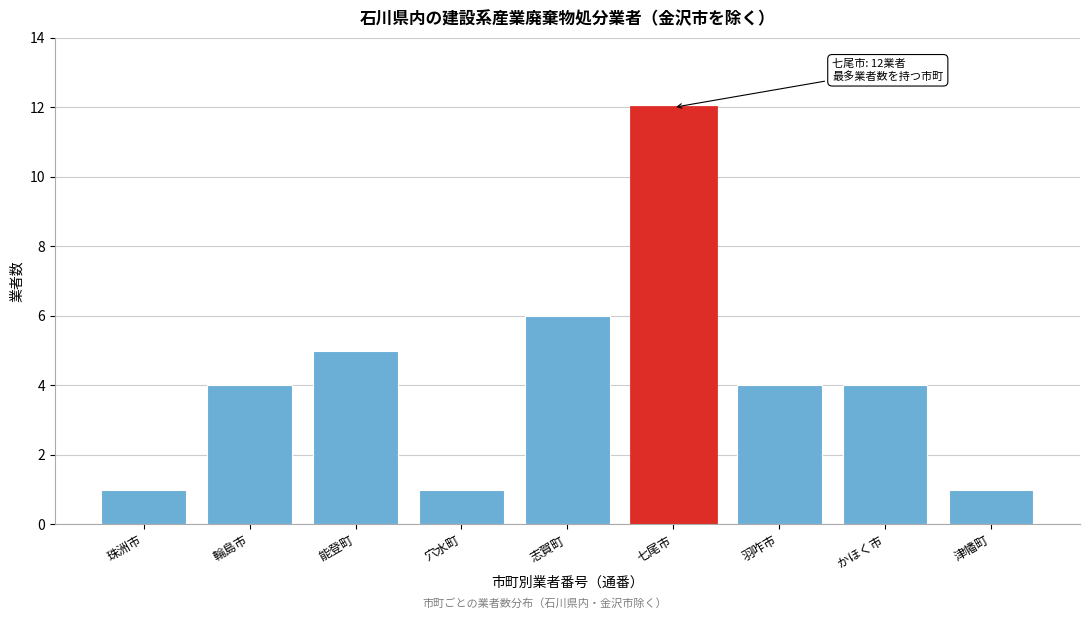

Reading left to right, list all the values displayed in this chart.

珠洲市=1	輪島市=4	能登町=5	穴水町=1	志賀町=6	七尾市=12	羽咋市=4	かほく市=4	津幡町=1